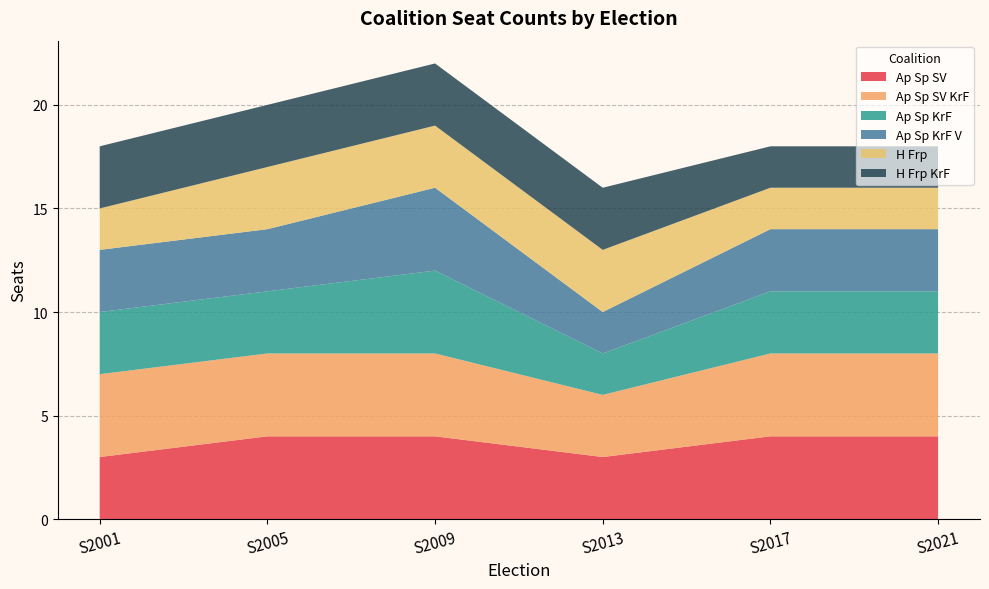

Reading right to left, transcribe all the data shown in this chart.

Ap Sp SV: 4	4	3	4	4	3
Ap Sp SV KrF: 4	4	3	4	4	4
Ap Sp KrF: 3	3	2	4	3	3
Ap Sp KrF V: 3	3	2	4	3	3
H Frp: 2	2	3	3	3	2
H Frp KrF: 2	2	3	3	3	3